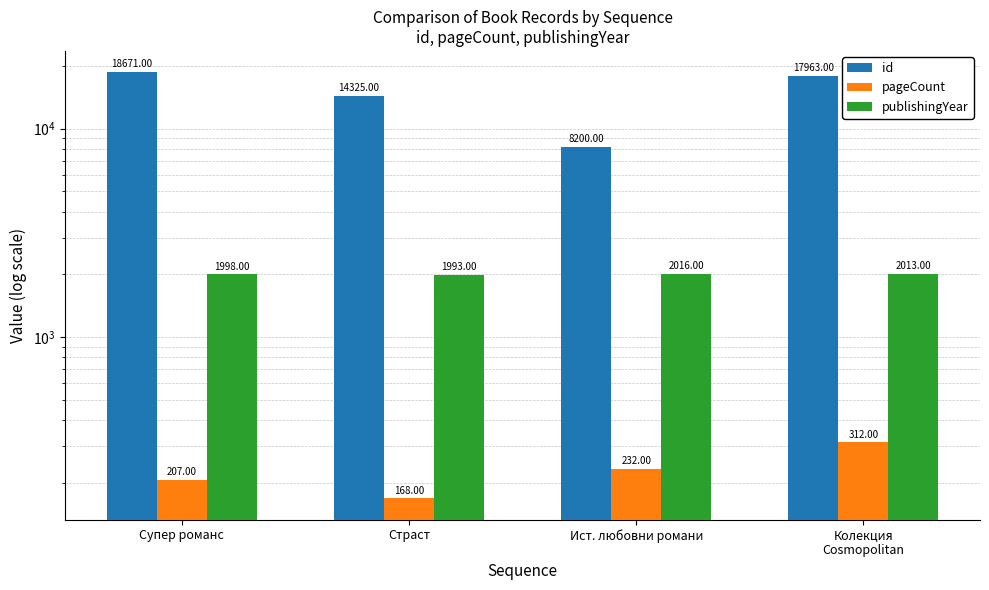

What is the label of the 3rd bar from the left?

Ист. любовни романи